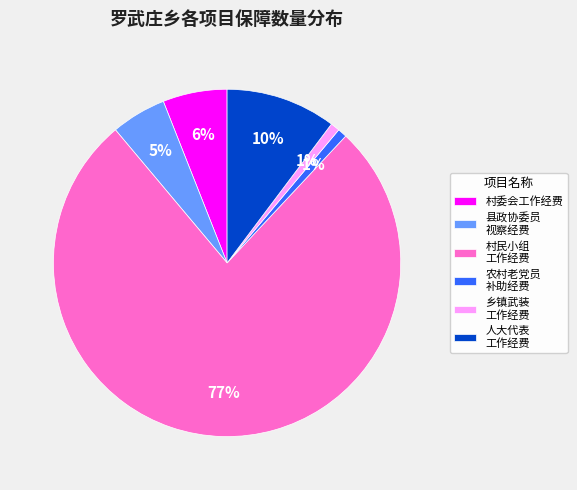

Which slice is the largest?

村民小组 工作经费